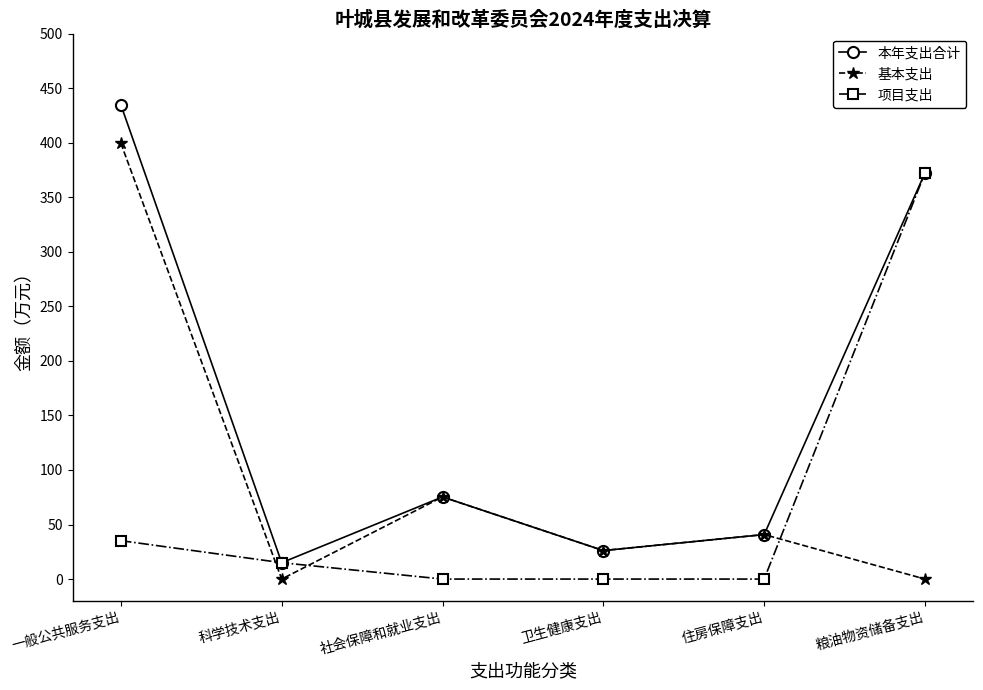

At which label does 本年支出合计 first exceed 75?

一般公共服务支出